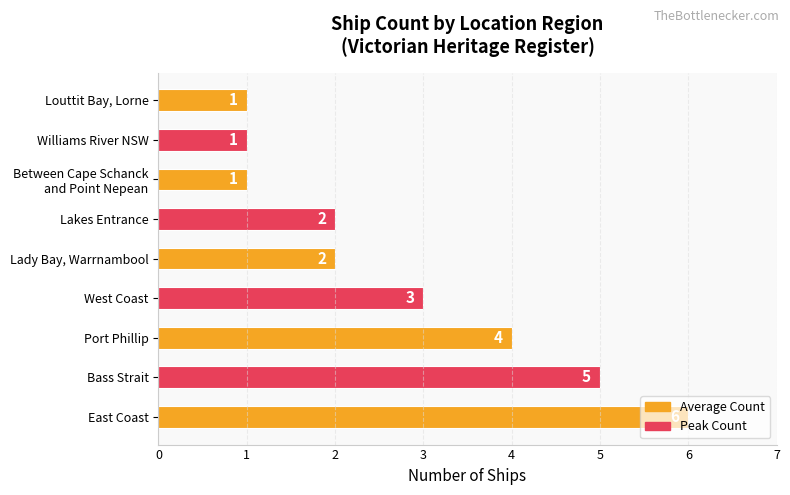

Which category has the highest value across all series?

East Coast